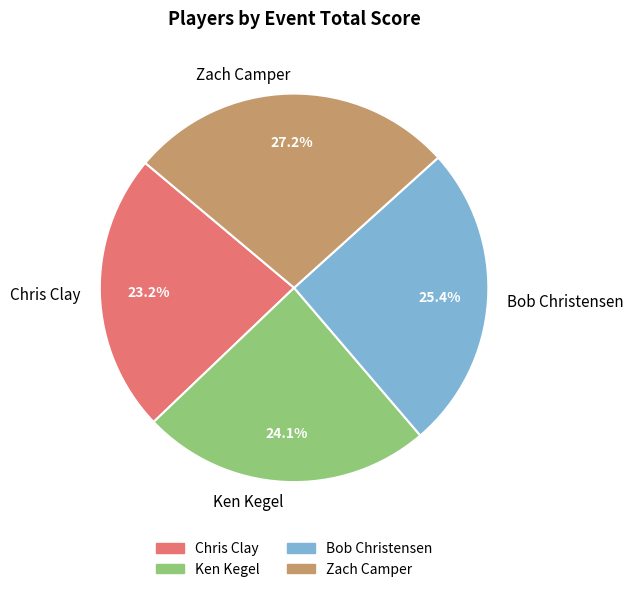

To the nearest percent, what is the combined percentage of Bob Christensen and Zach Camper?

53%